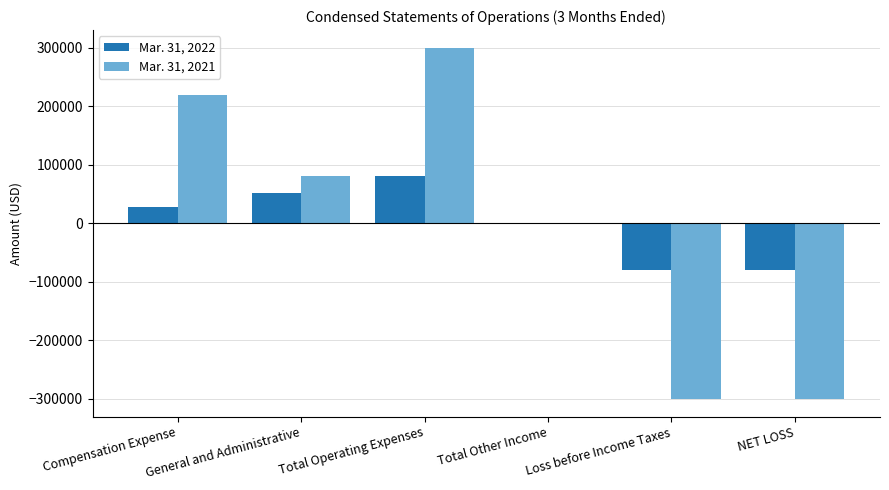

Between Total Operating Expenses and Loss before Income Taxes, which series saw the biggest shift?

Mar. 31, 2021